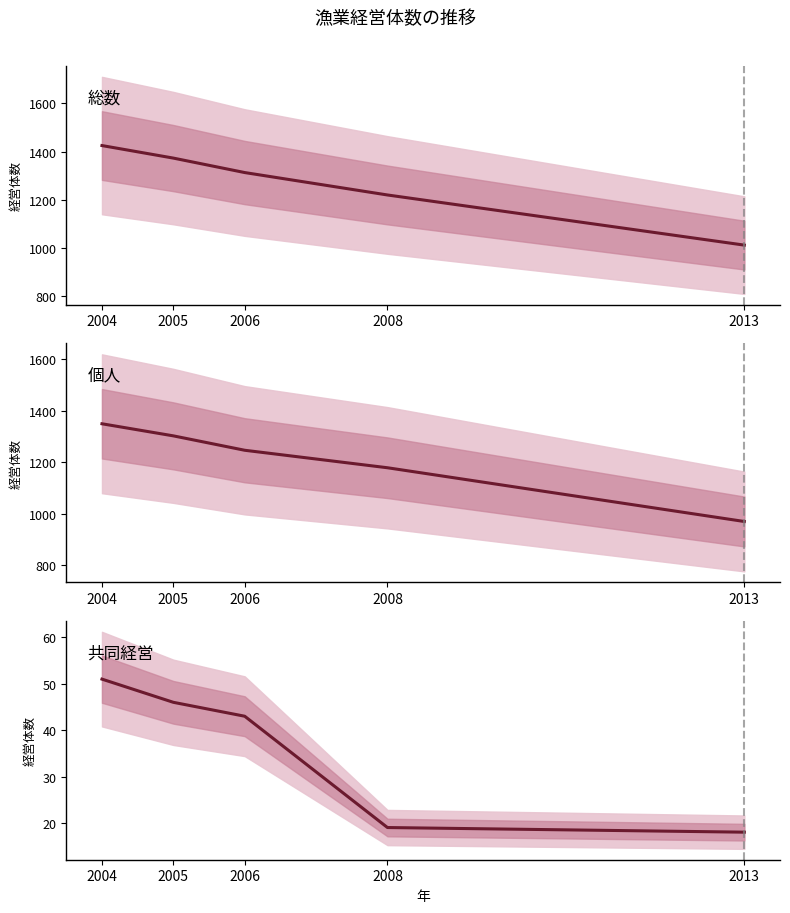

True or false: 共同経営 and 総数 intersect in this chart.

False